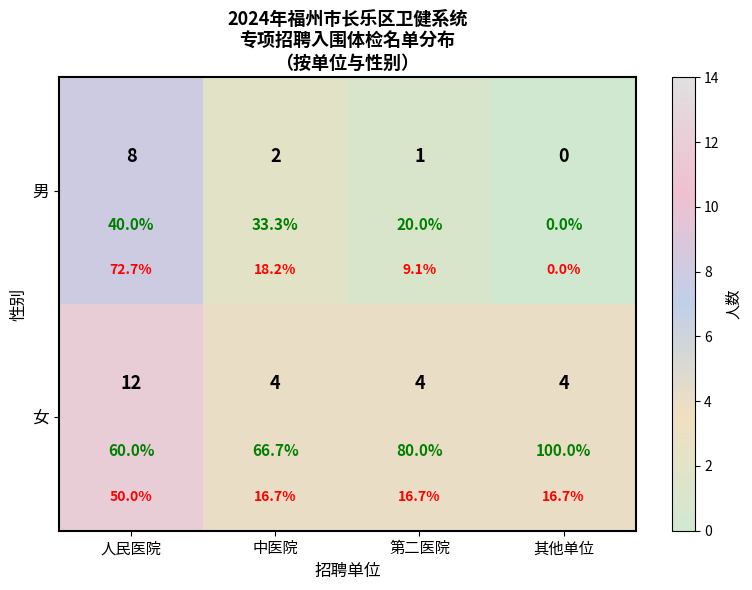

Which category has the lowest value in the 男 series?

其他单位